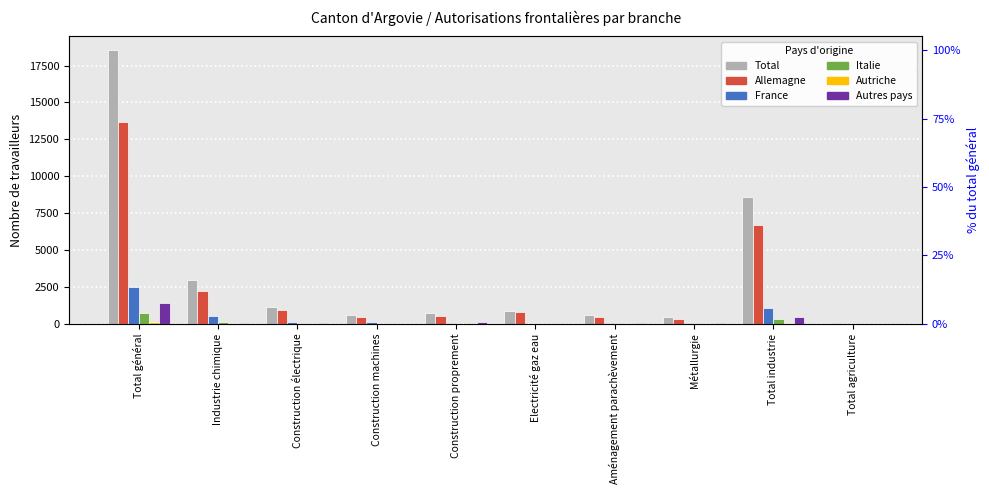

True or false: France has a value of 106 at Construction électrique.

True